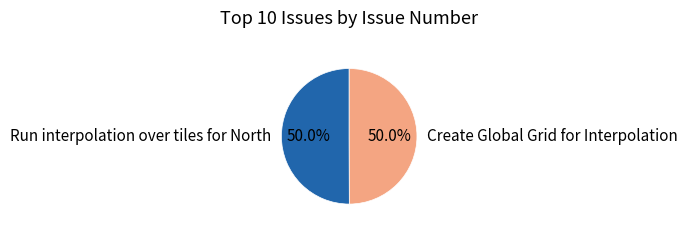

What is the ratio of the value at Create Global Grid for Interpolation to the value at Run interpolation over tiles for North?

1.0